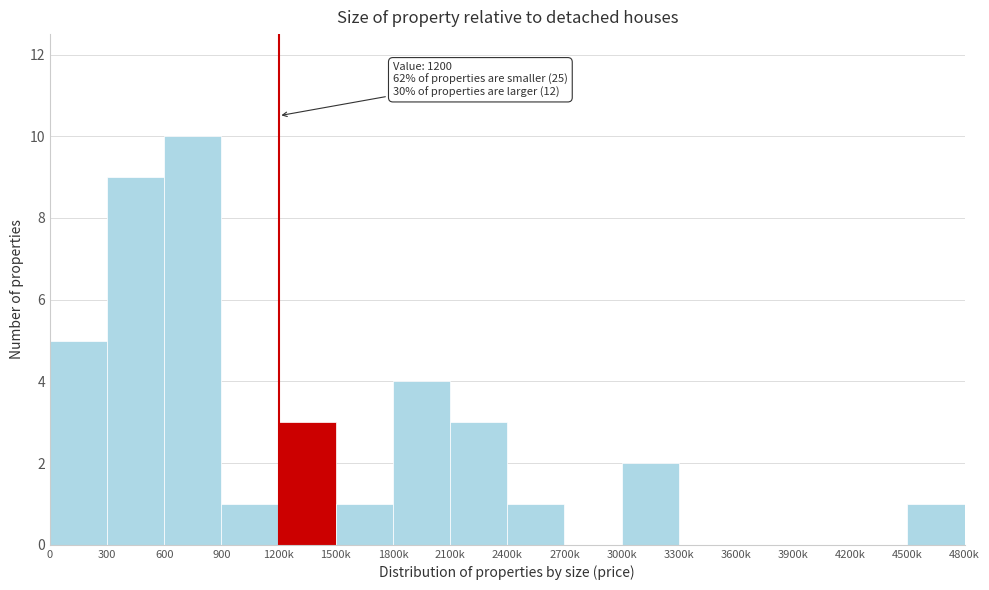

Reading left to right, what are all the values shown in this chart?

0=5	300=9	600=10	900=1	1200k=3	1500k=1	1800k=4	2100k=3	2400k=1	2700k=0	3000k=2	3300k=0	3600k=0	3900k=0	4200k=0	4500k=1